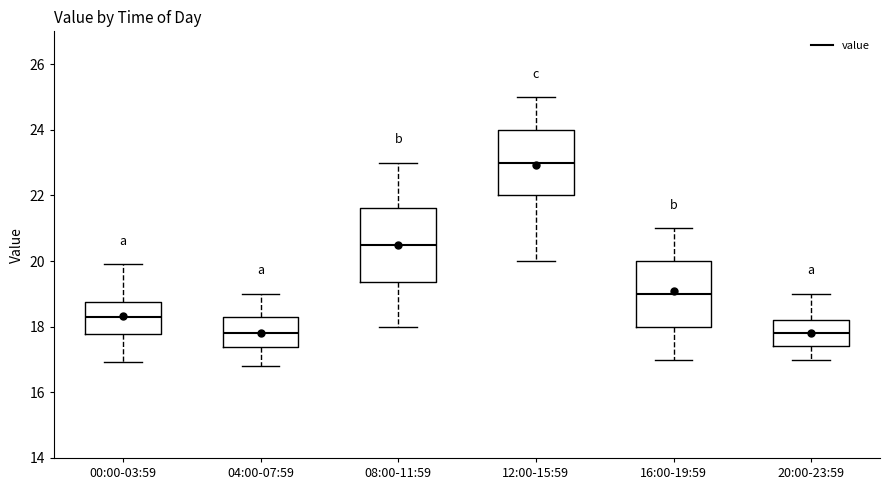

Reading left to right, read every box against the y-axis: the position of its median line, the range the box covers, and the ends of its whiskers. The values are not printed on the chart, so give them approximately, as read against the axis.

00:00-03:59: median 18.4, box 17.8 to 18.8, whiskers 17.0 to 20.0
04:00-07:59: median 17.8, box 17.4 to 18.4, whiskers 16.8 to 19.0
08:00-11:59: median 20.6, box 19.4 to 21.6, whiskers 18.0 to 23.0
12:00-15:59: median 23.0, box 22.0 to 24.0, whiskers 20.0 to 25.0
16:00-19:59: median 19.0, box 18.0 to 20.0, whiskers 17.0 to 21.0
20:00-23:59: median 17.8, box 17.4 to 18.2, whiskers 17.0 to 19.0